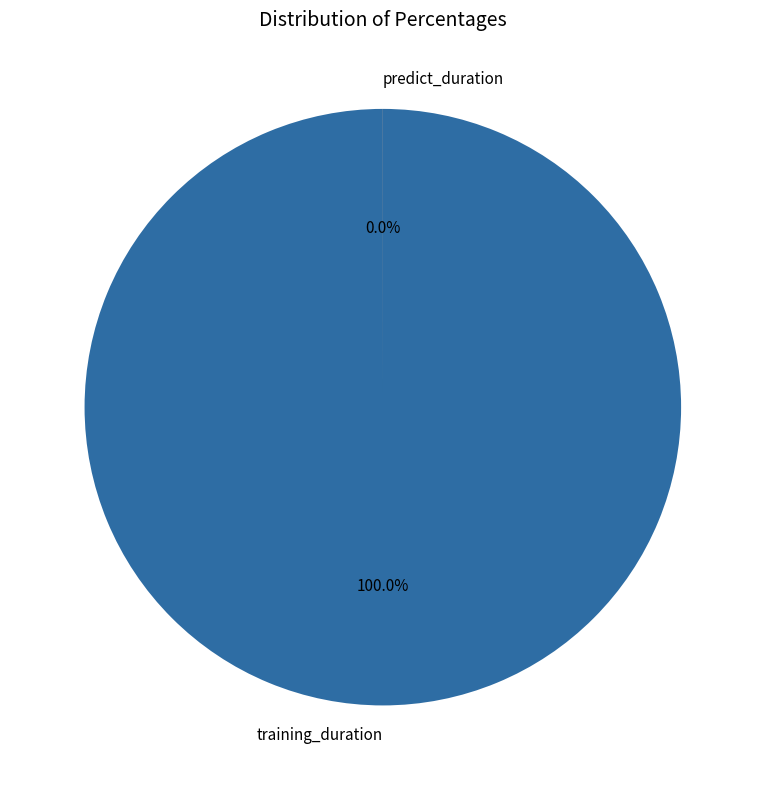

To the nearest percent, what percentage of the pie is training_duration?

100%